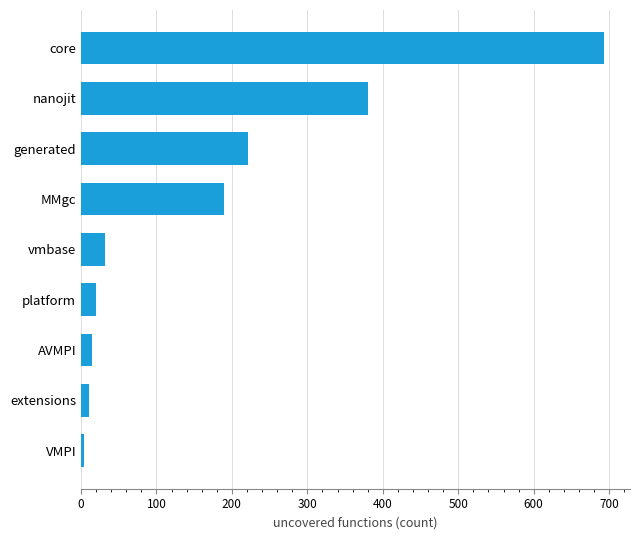

Is it true that the value at core is 1190?

False